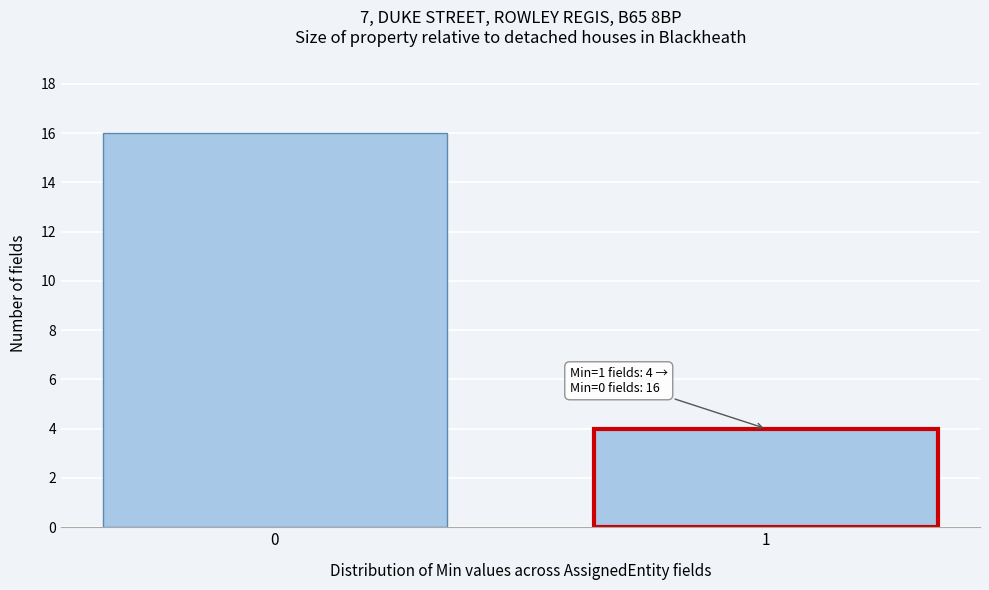

Reading left to right, transcribe all the data shown in this chart.

0=16	1=4